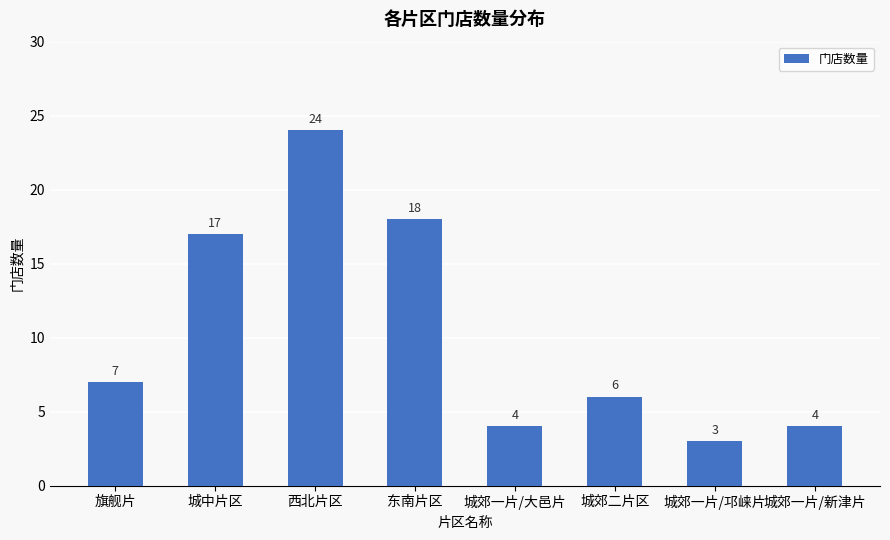

What is the smallest value displayed?

3